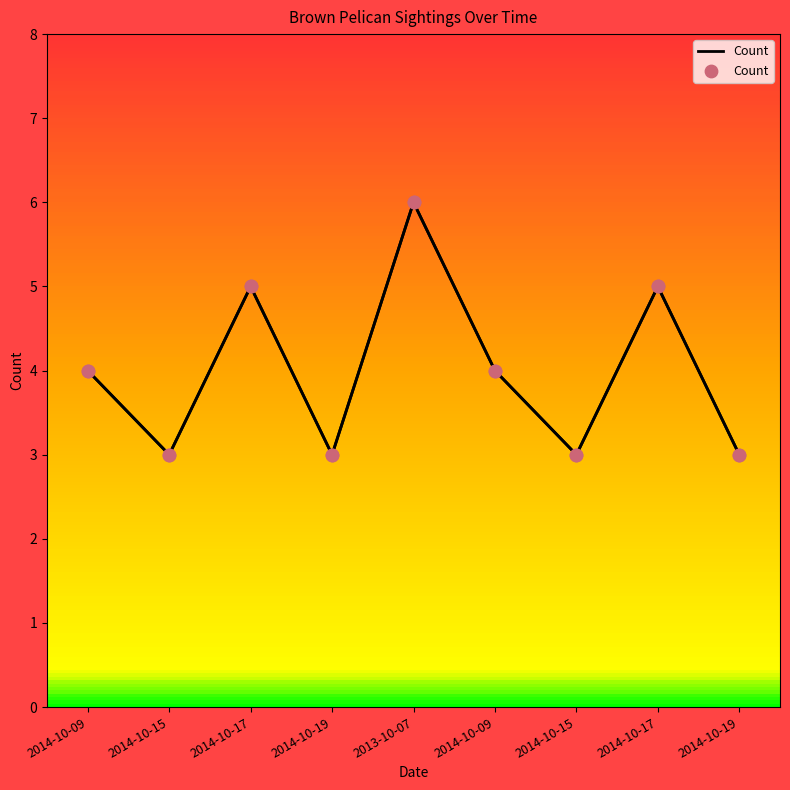

What is the ratio of the value at 2014-10-17 to the value at 2014-10-09?

1.2